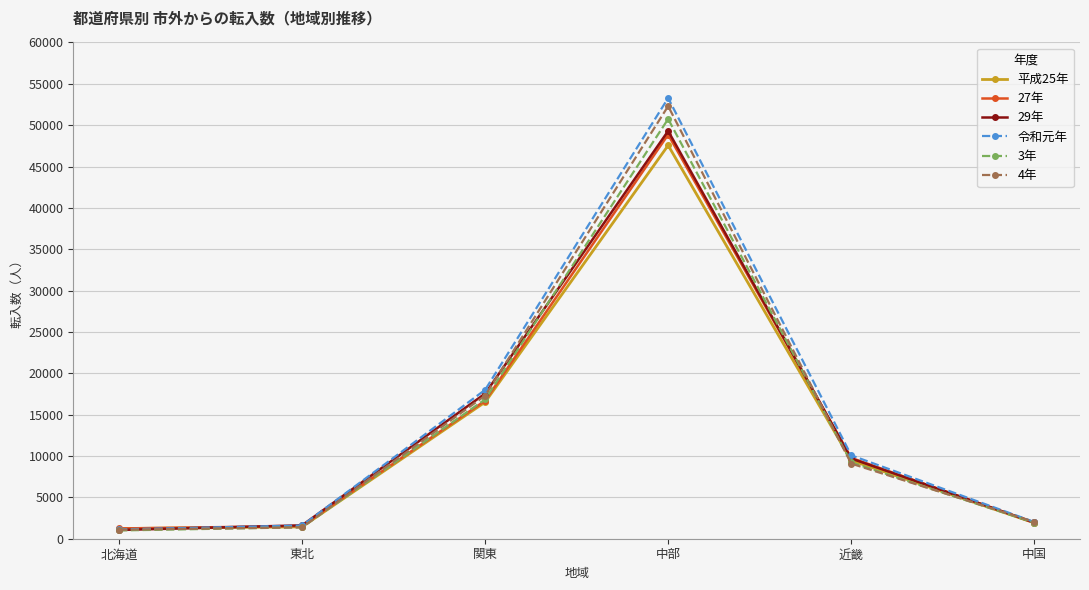

Which series has the widest spread of values?

令和元年